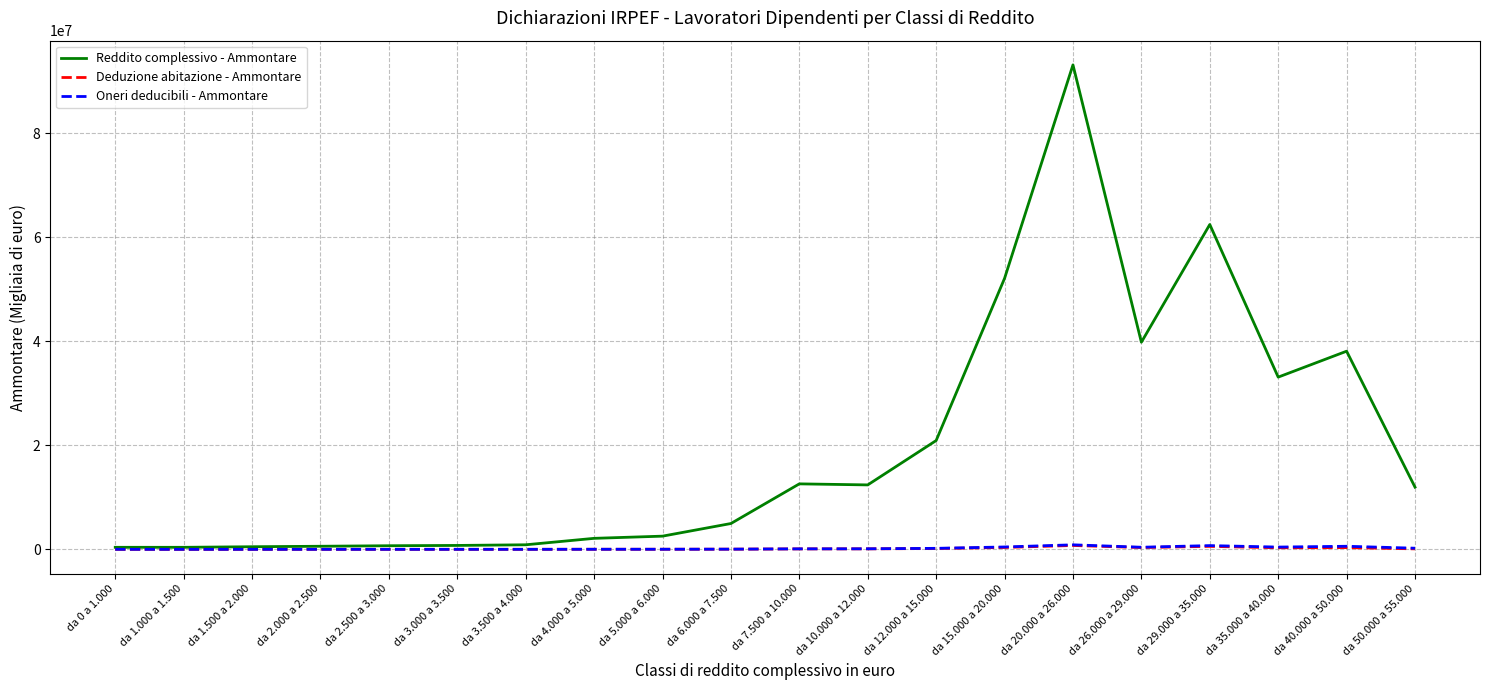

Between da 3.500 a 4.000 and da 7.500 a 10.000, which series saw the biggest shift?

Reddito complessivo - Ammontare